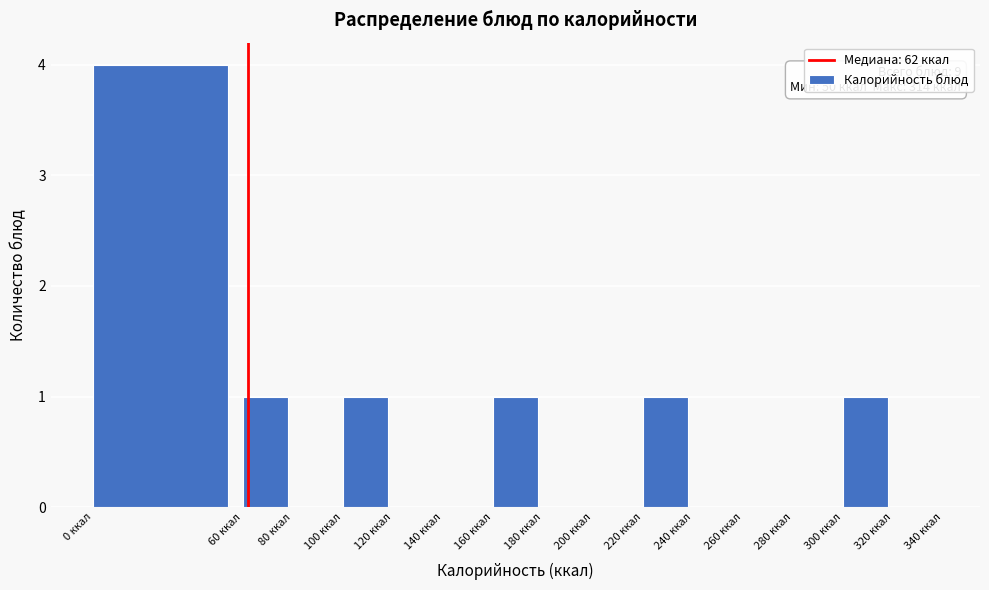

Which range on the x-axis has the tallest bar?

0 to 60